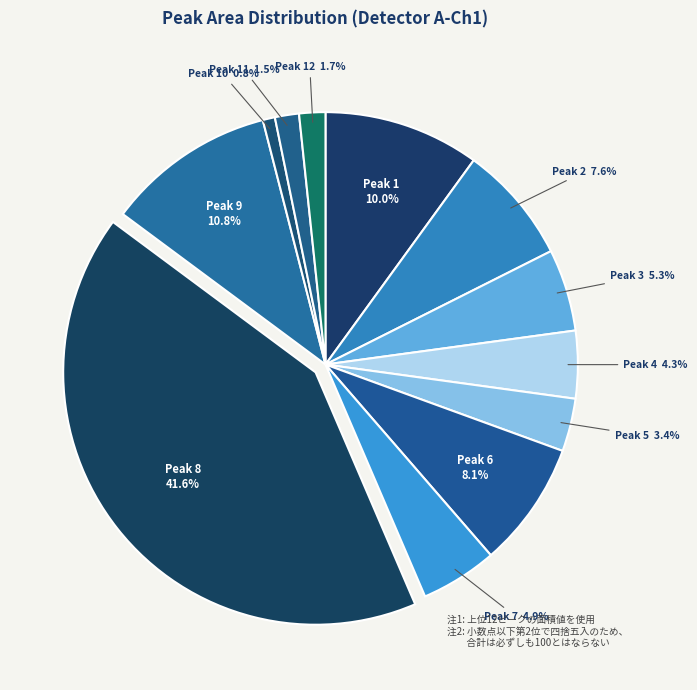

Does Peak 4 represent more than half of the total?

No